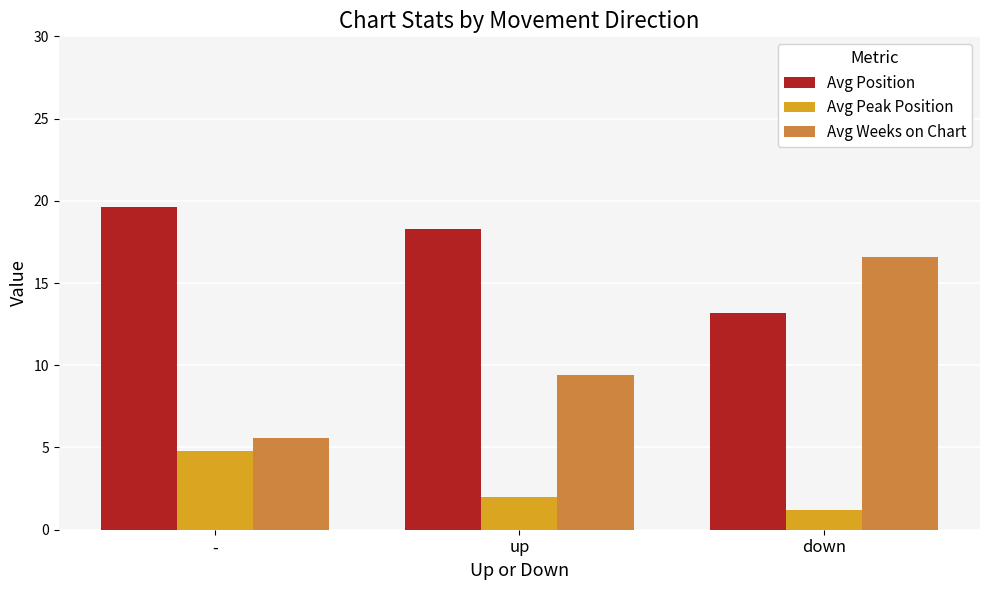

What are all the series names shown in the legend?

Avg Position, Avg Peak Position, Avg Weeks on Chart